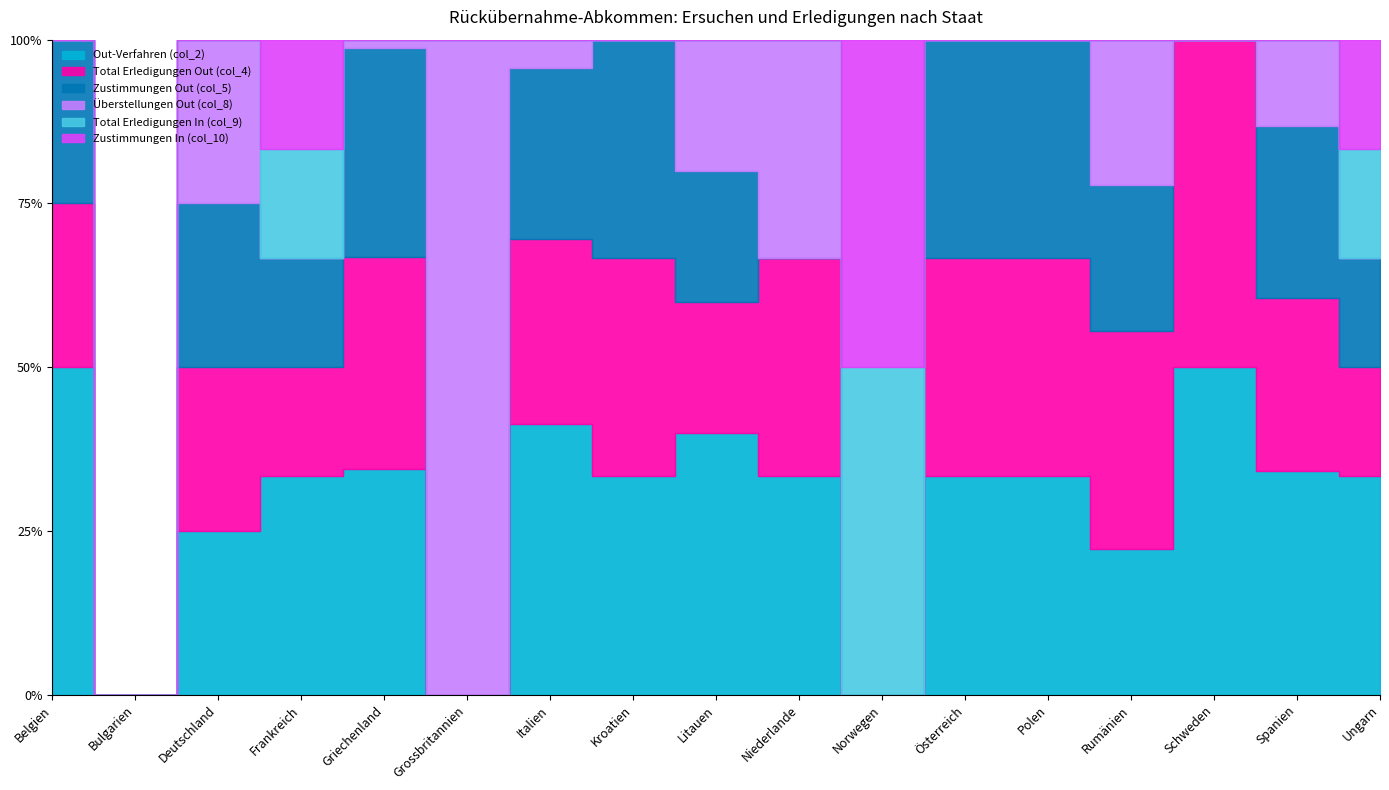

True or false: Total Erledigungen Out (col_4) has more than 1 interior local peaks.

True